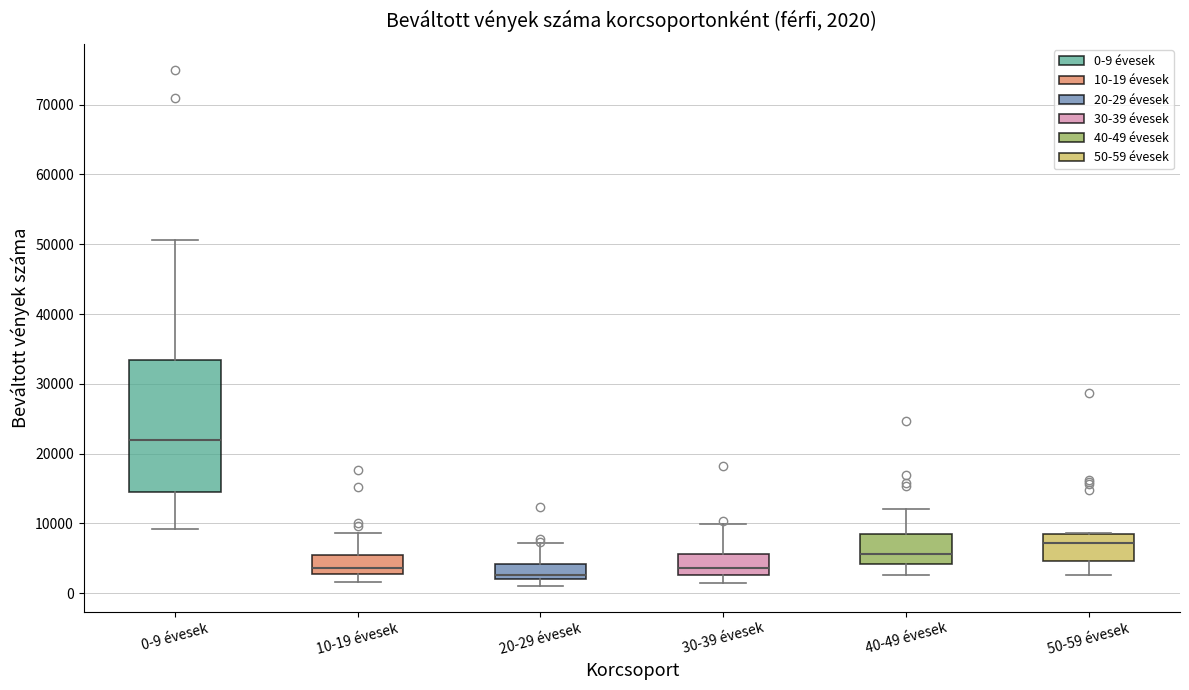

Which box's median line is the highest?

0-9 évesek